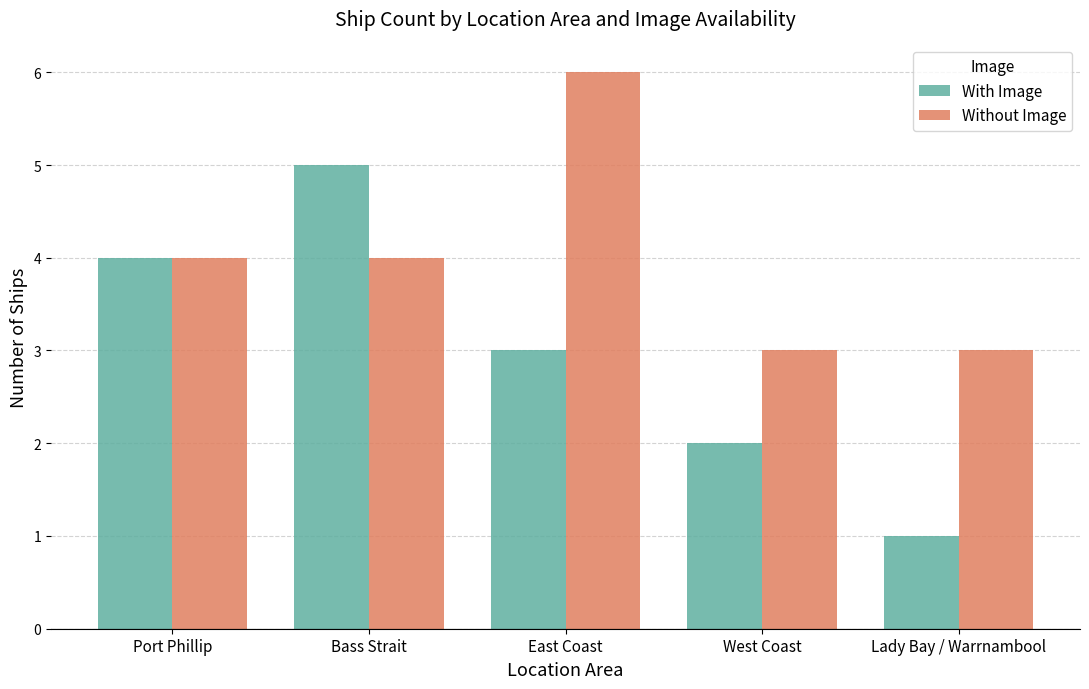

Is it true that With Image equals 5 at Bass Strait?

True